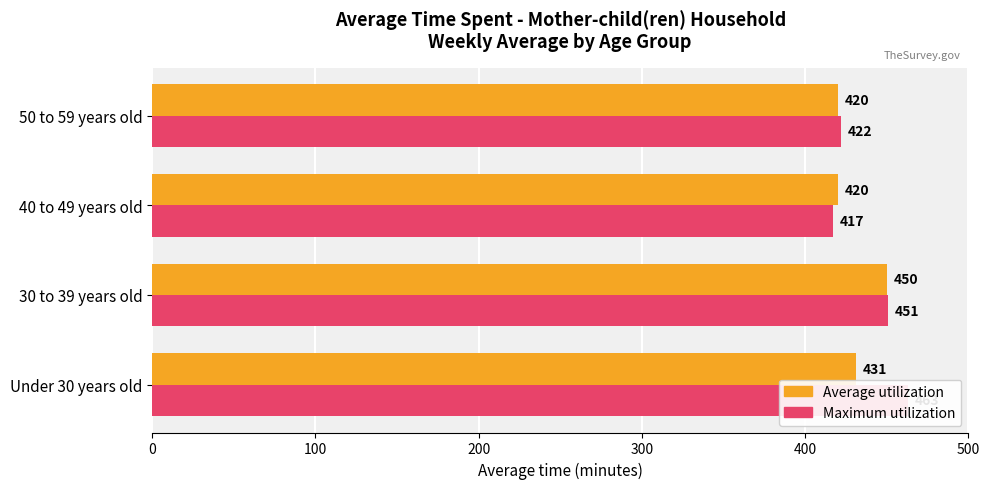

List the series in order of their overall mean, lowest first.

Average utilization, Maximum utilization